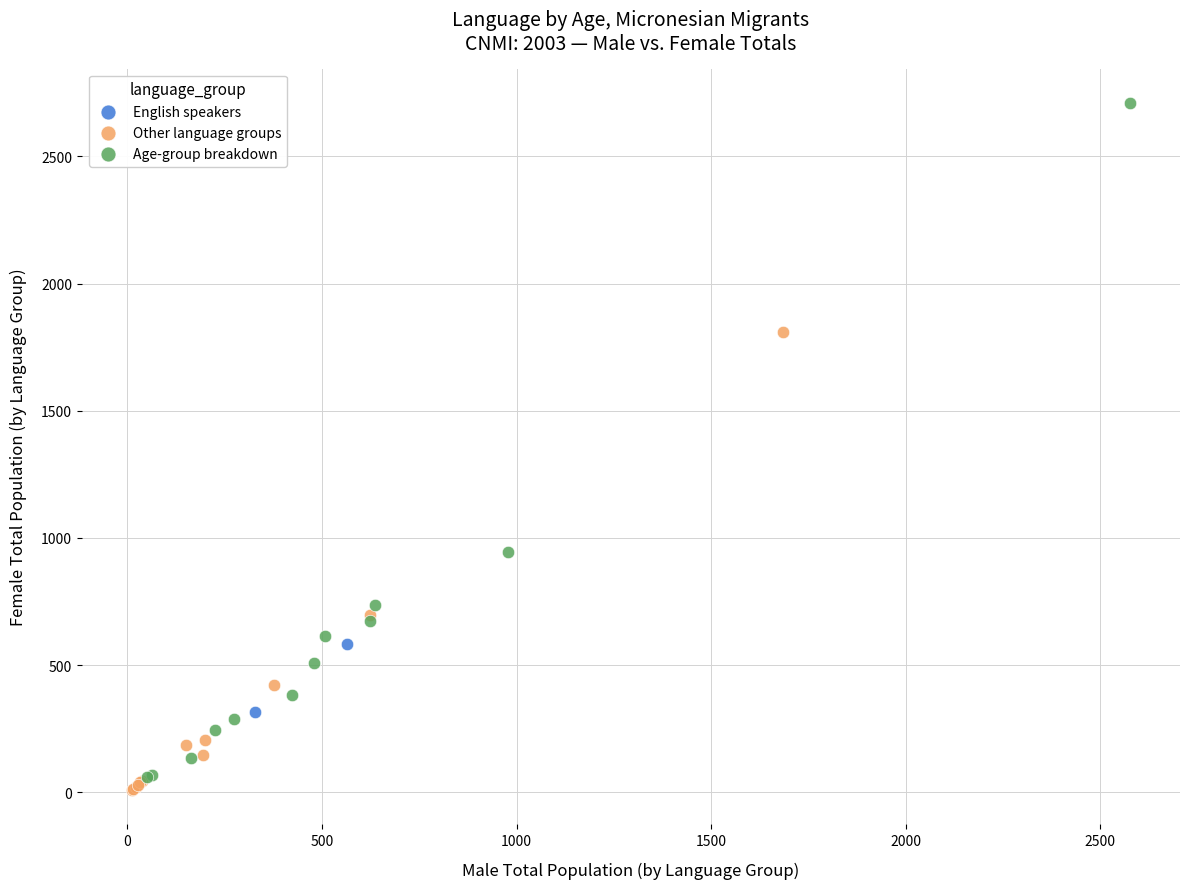

Which series contains the highest Y value?

Age-group breakdown